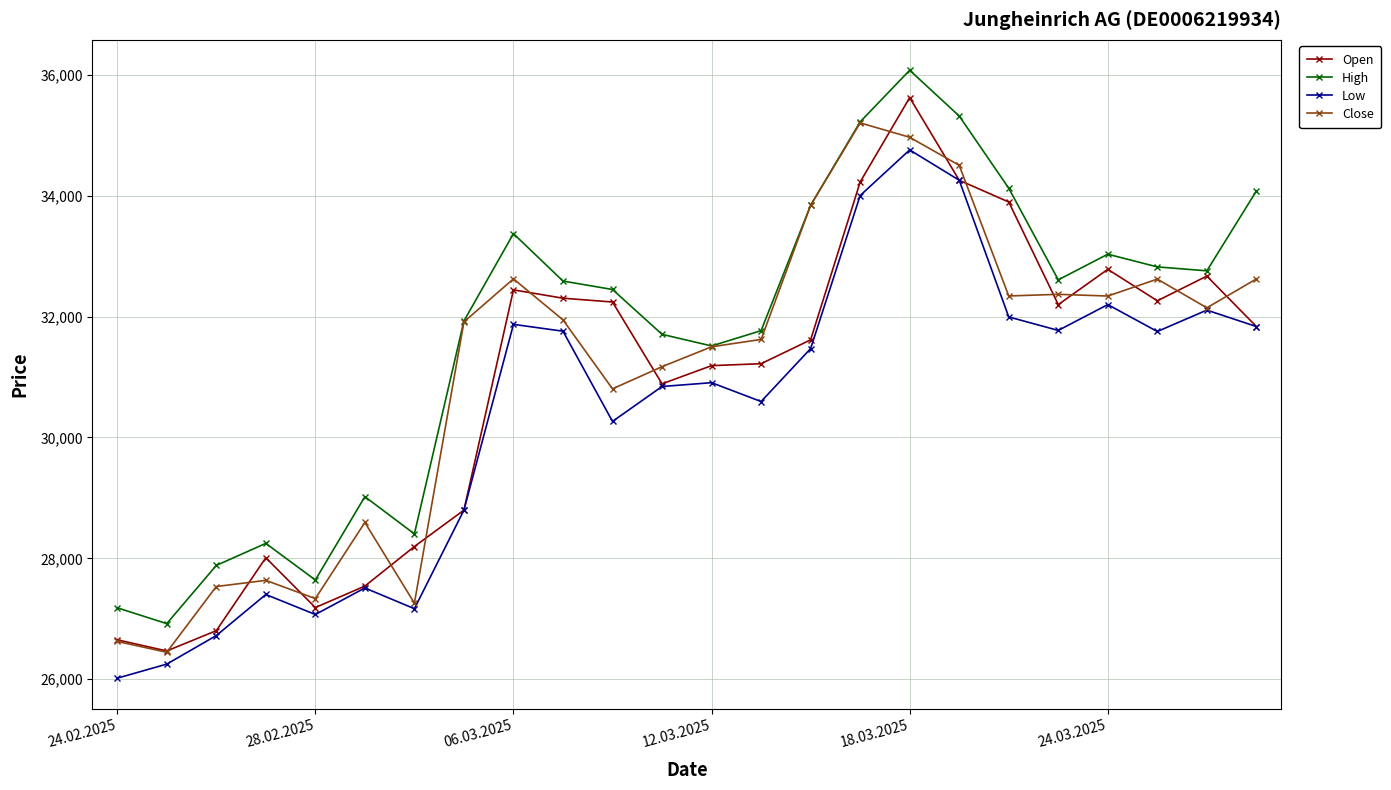

What is the value of the High point at the 16th from the left?

35223